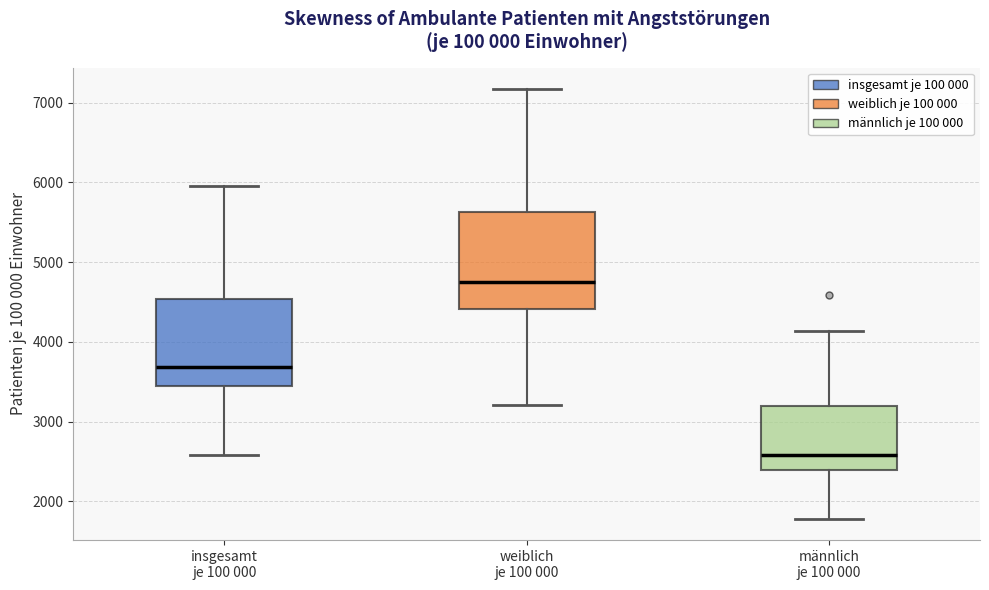

Reading left to right, transcribe this box plot: for each box, give where its median line is, the range the box spans, and where its two whiskers end, as read against the y-axis. The values are not printed on the chart, so give them approximately, as read against the axis.

insgesamt je 100 000: median 3700, box 3500 to 4500, whiskers 2600 to 6000
weiblich je 100 000: median 4800, box 4400 to 5600, whiskers 3200 to 7200
männlich je 100 000: median 2600, box 2400 to 3200, whiskers 1800 to 4100